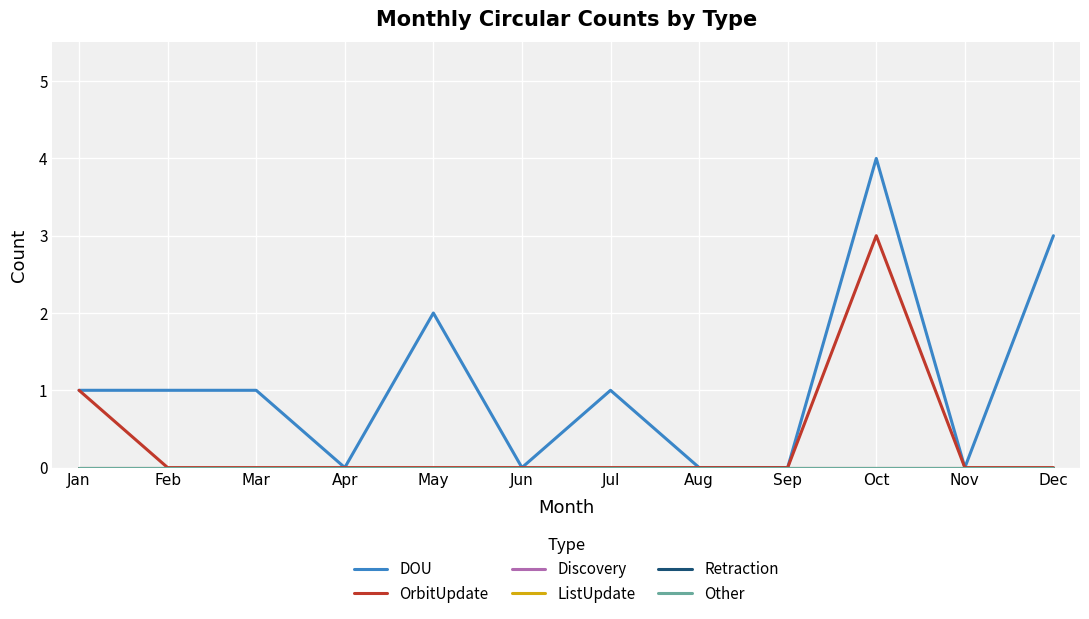

Is this an area chart (filled region under the line)?

No